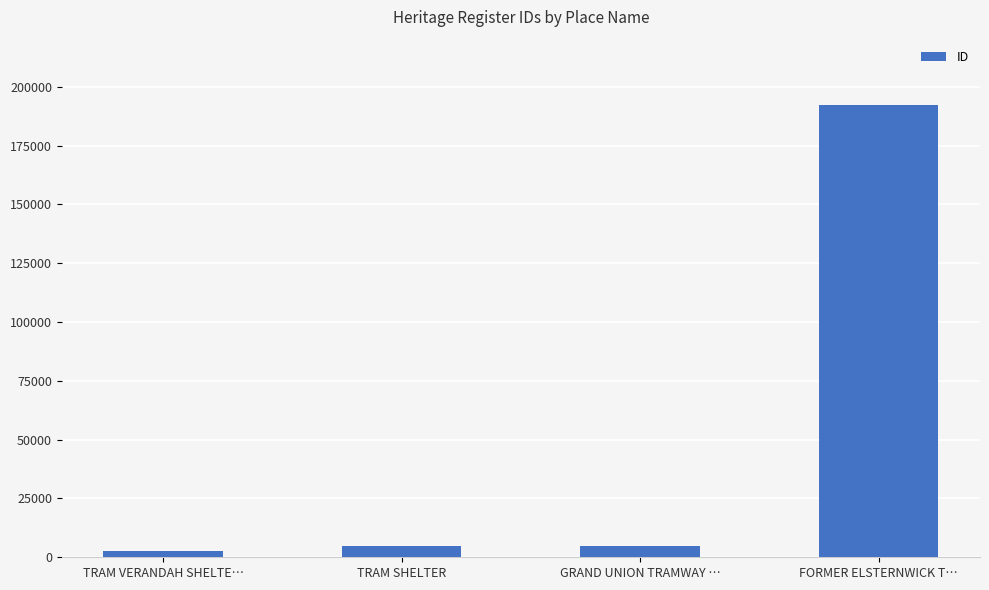

The chart shows a value of 192285 at FORMER ELSTERNWICK T…. True or false?

True